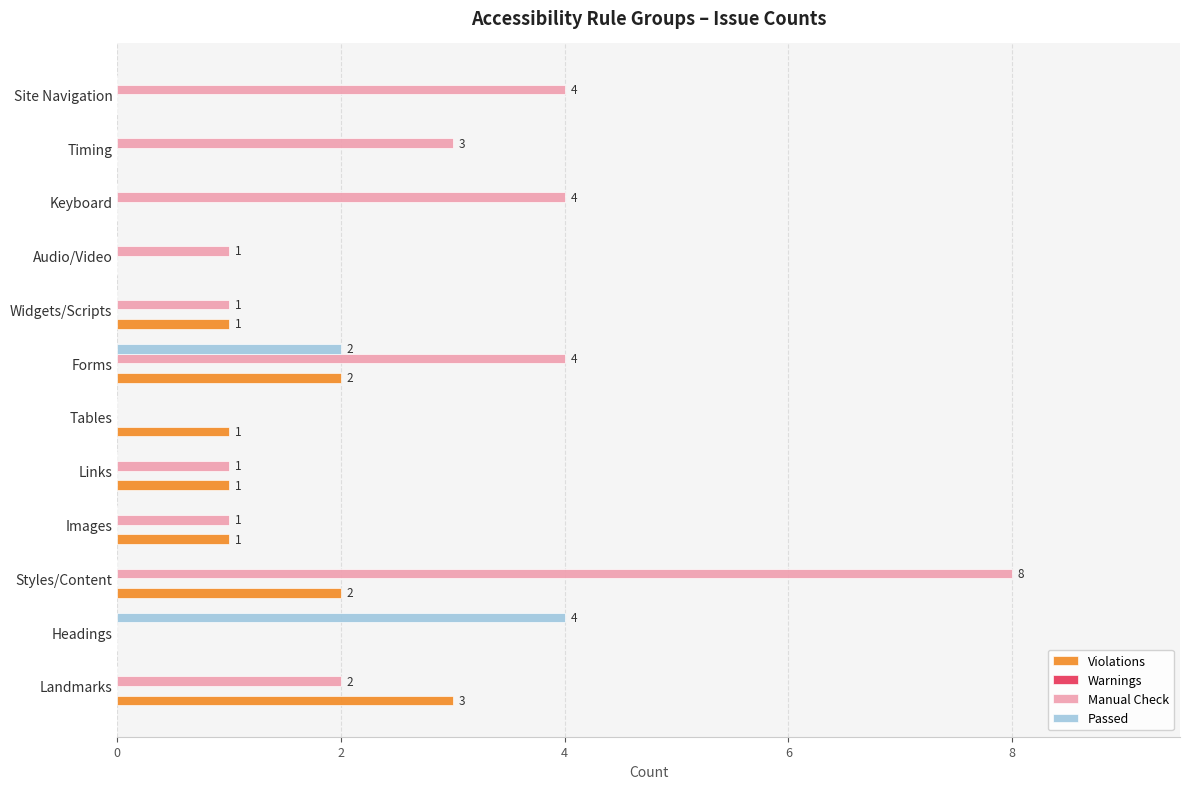

Is the value of Passed at Images greater than the value of Violations at Widgets/Scripts?

No